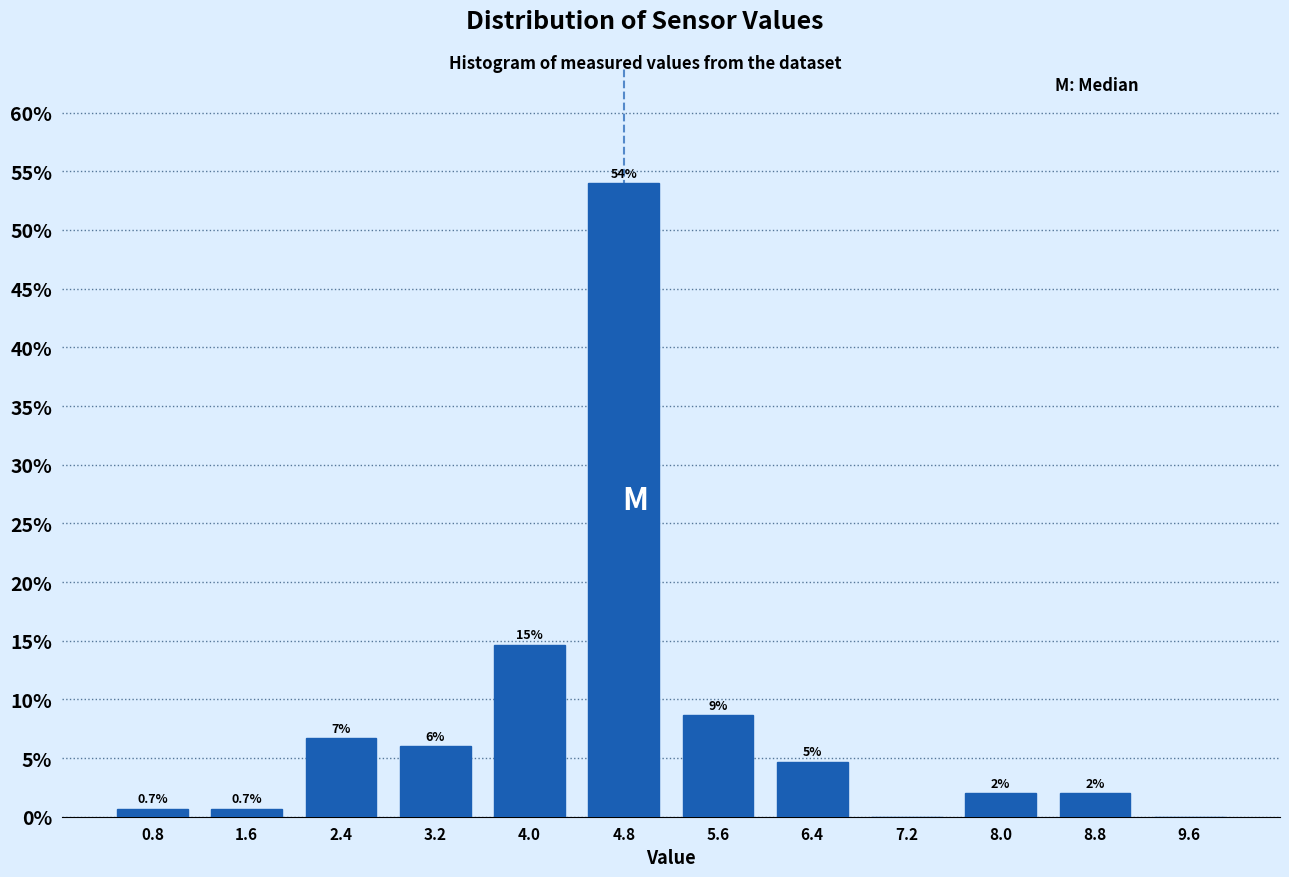

Over which range of the x-axis is the bar tallest?

4.4 to 5.2